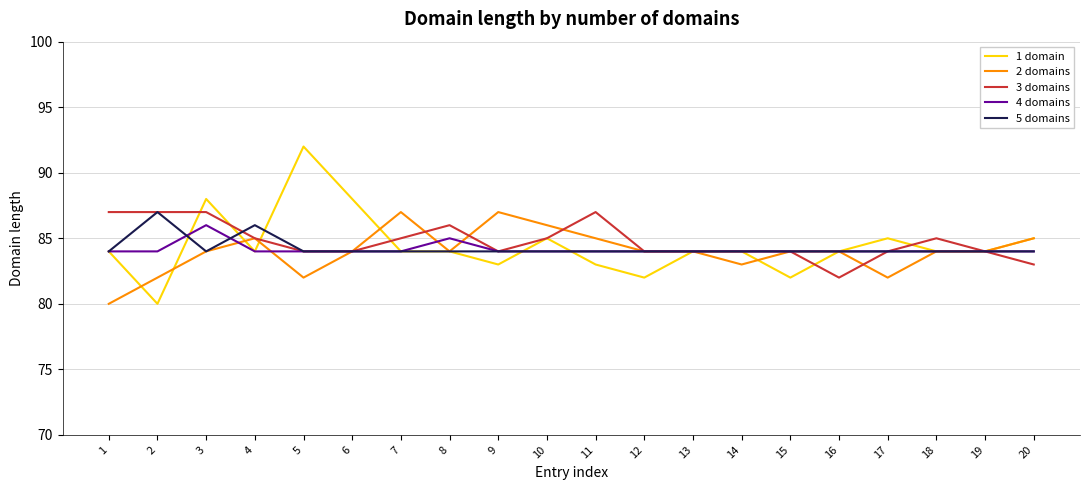

Is it true that 2 domains equals 38 at 11?

False